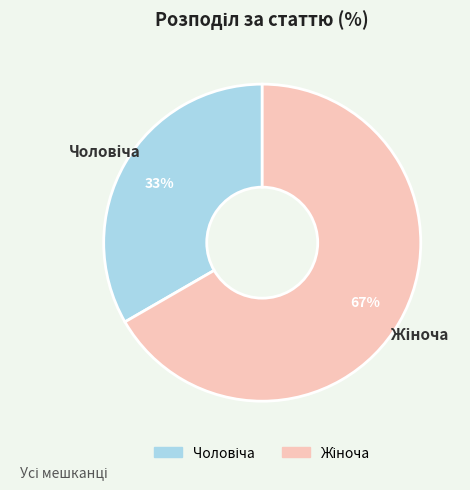

Does any single category account for the majority?

Yes